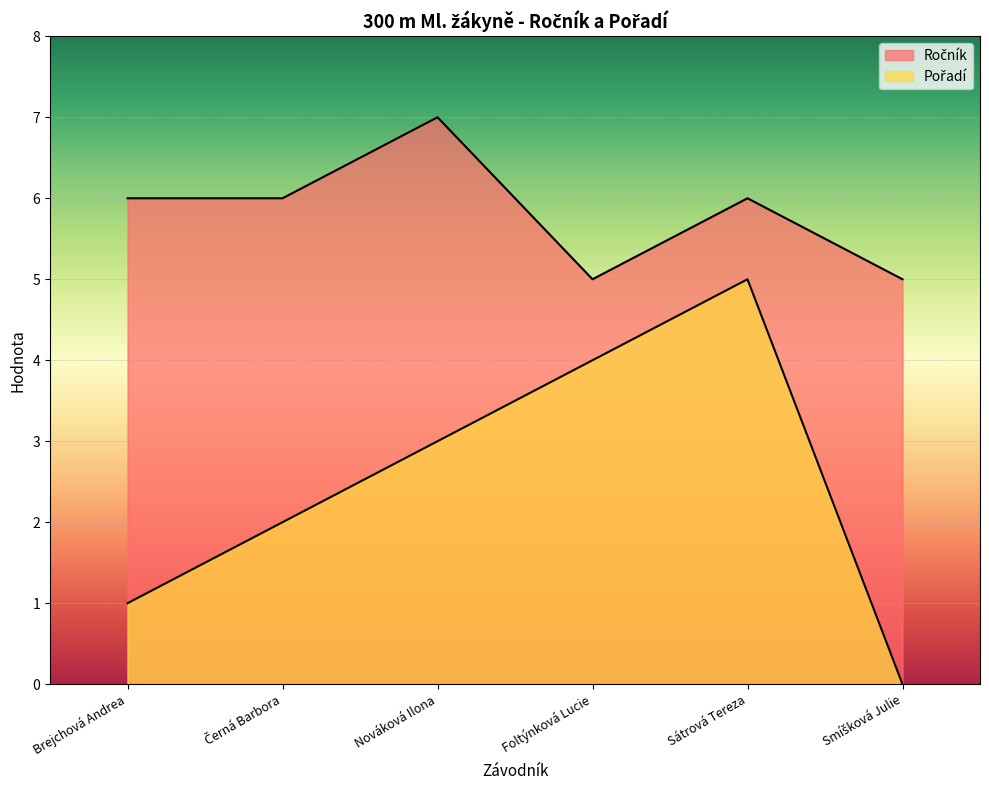

Which category has the highest value in the Pořadí series?

Sátrová Tereza